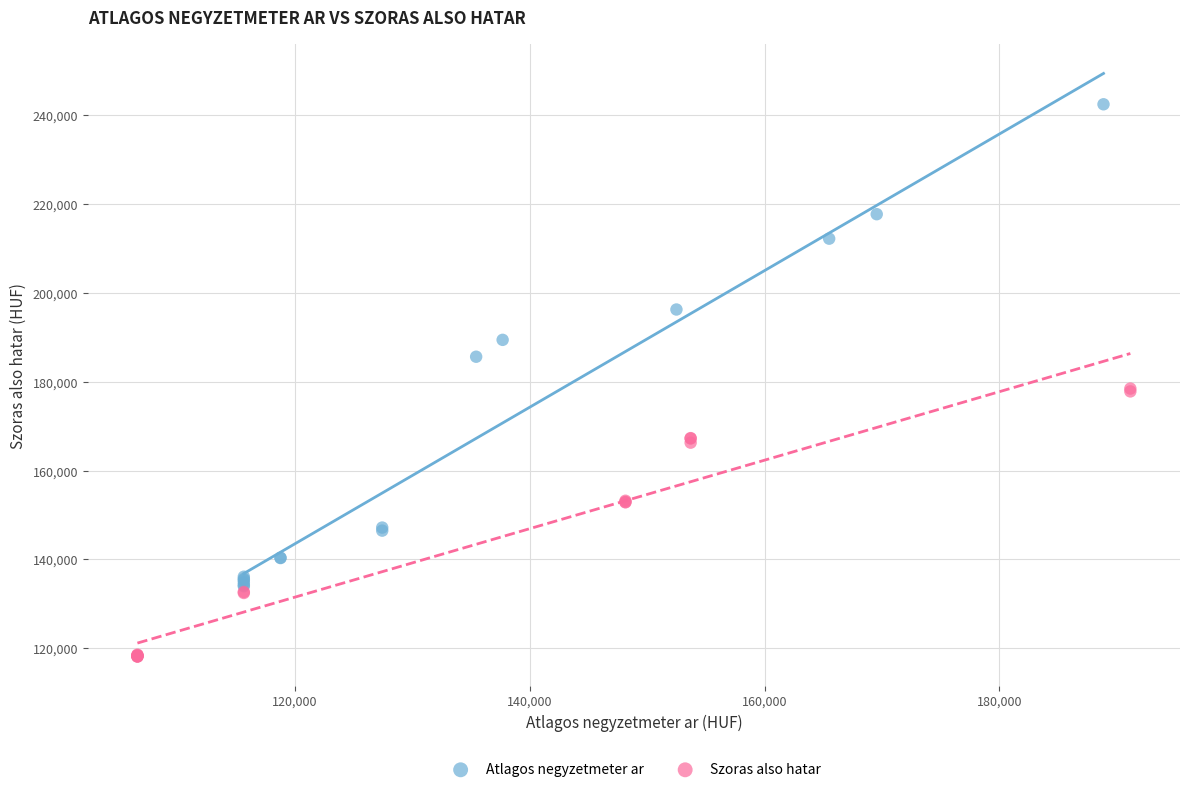

Which series reaches the minimum Y coordinate?

Szoras also hatar